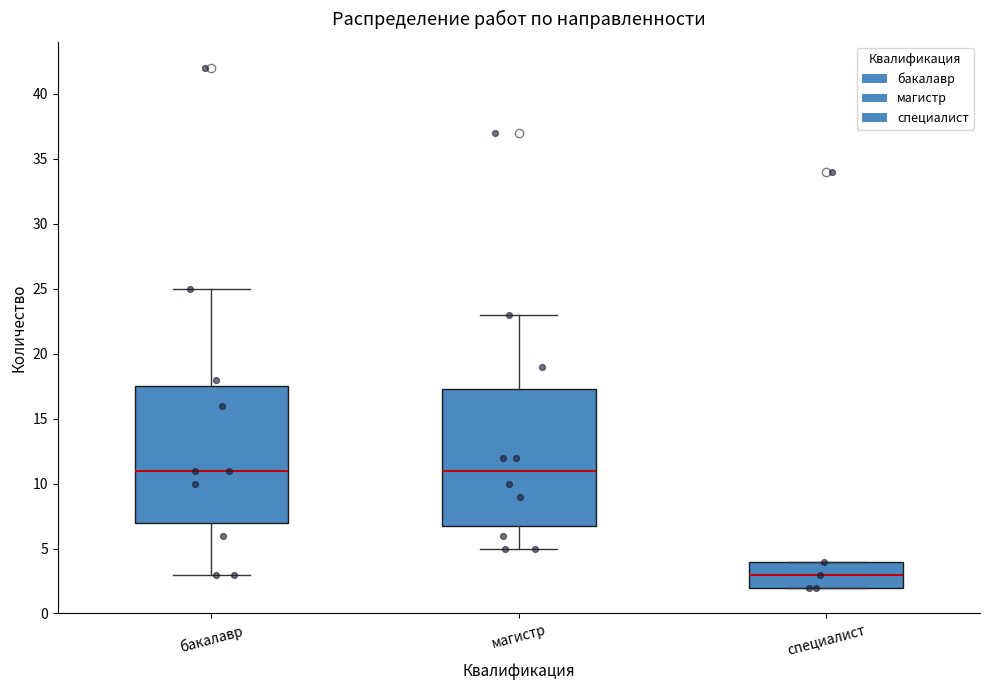

Reading left to right, read every box against the y-axis: the position of its median line, the range the box covers, and the ends of its whiskers. The values are not printed on the chart, so give them approximately, as read against the axis.

бакалавр: median 11.0, box 7.0 to 17.5, whiskers 3.0 to 25.0
магистр: median 11.0, box 7.0 to 17.5, whiskers 5.0 to 23.0
специалист: median 3.0, box 2.0 to 4.0, whiskers 2.0 to 4.0